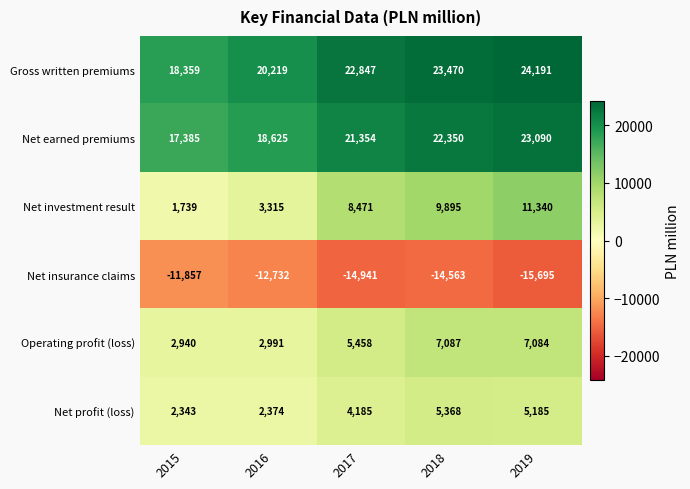

What value does the Net insurance claims series have at 2015?

-11857